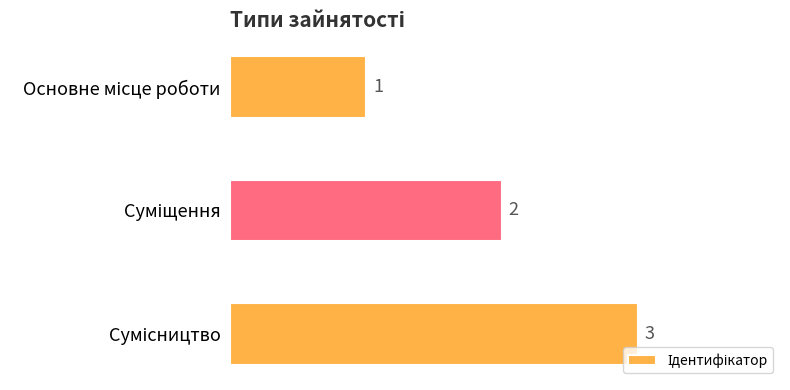

How many values are between 1 and 3?

3